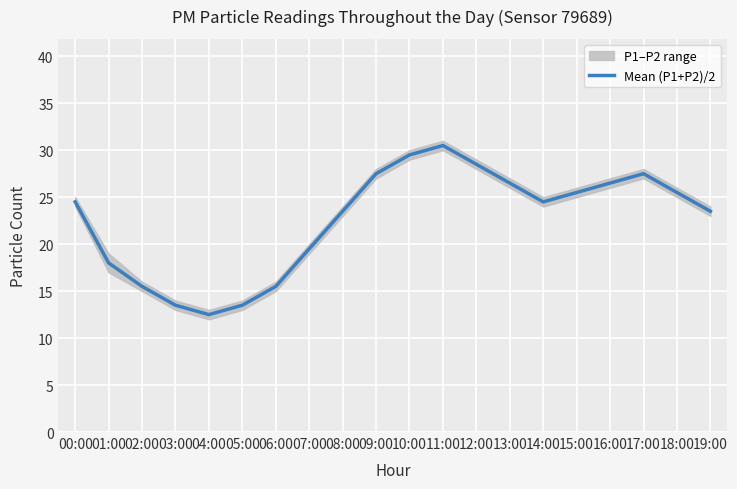

What is the approximate value at 08:00?

23.5